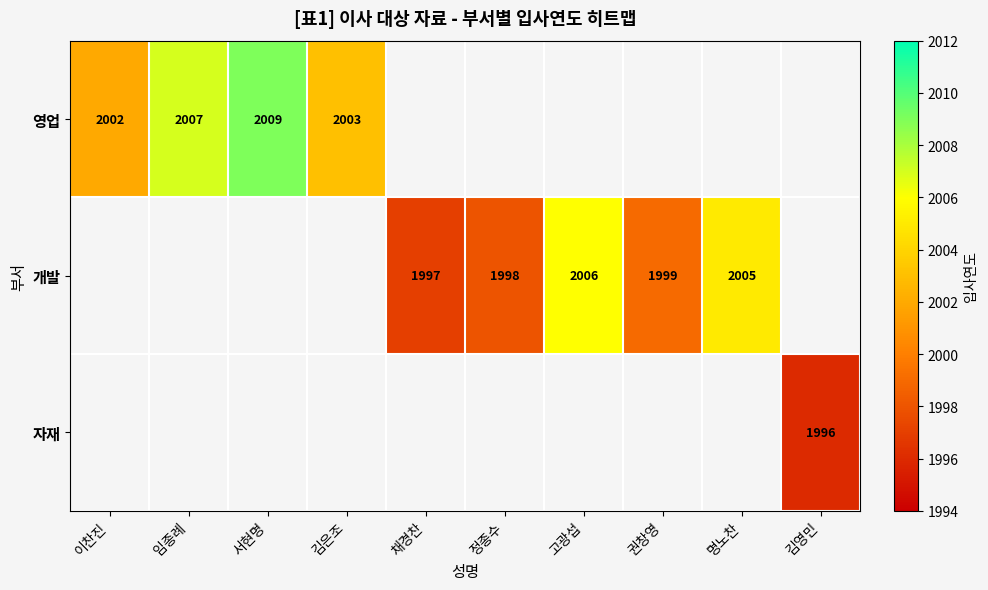

Which category has the lowest value across all series?

김영민